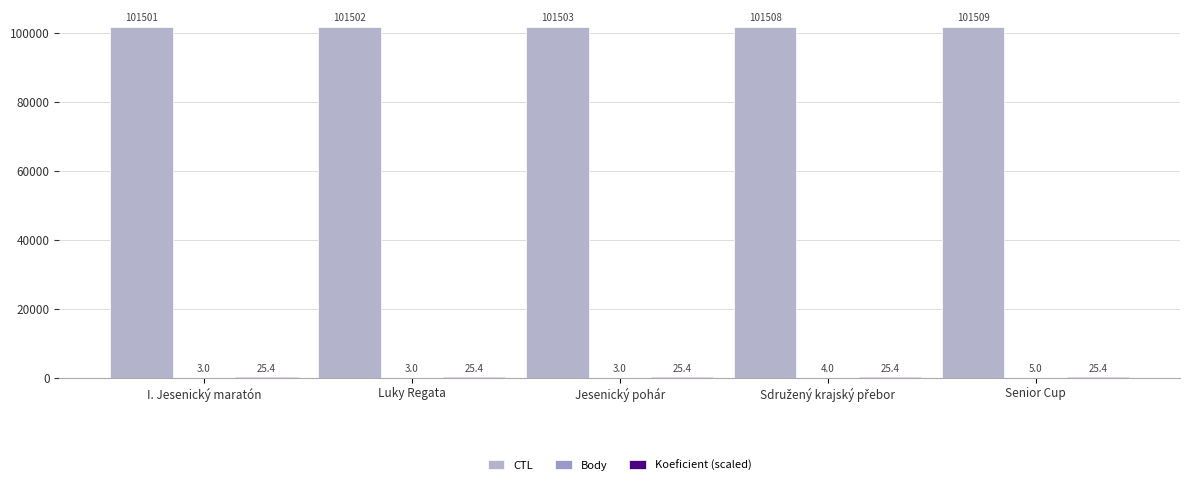

Is it true that CTL equals 101503.0 at Jesenický pohár?

True